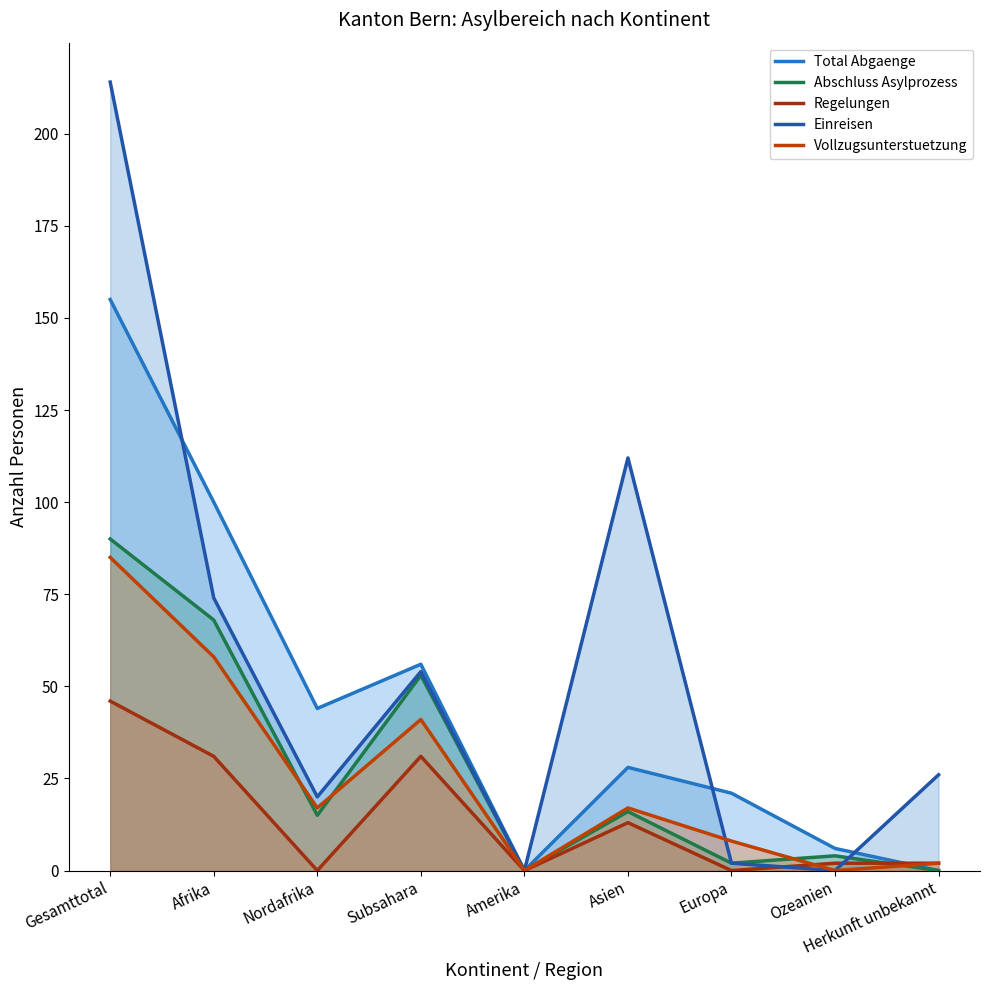

How many values in Total Abgaenge are above zero?

7